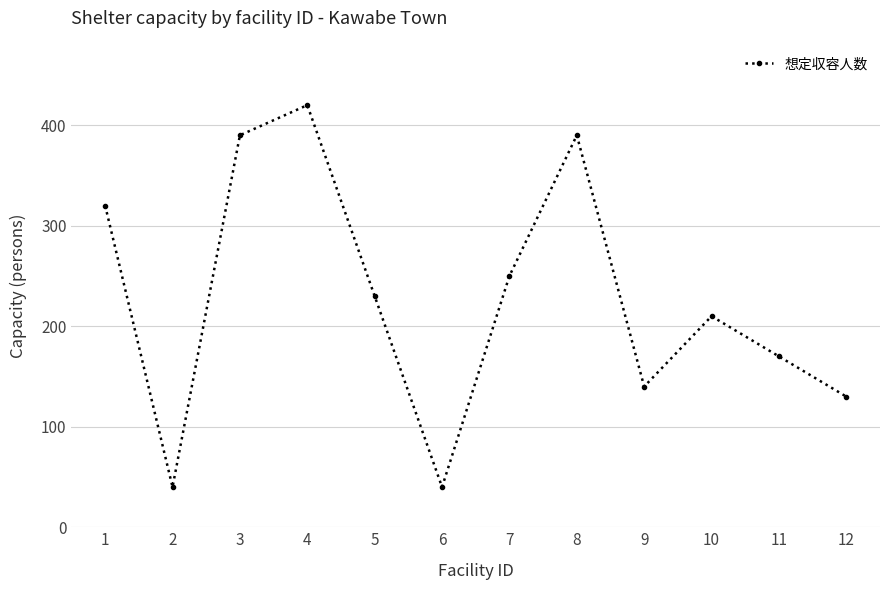

Between 8 and 10, which is larger?

8